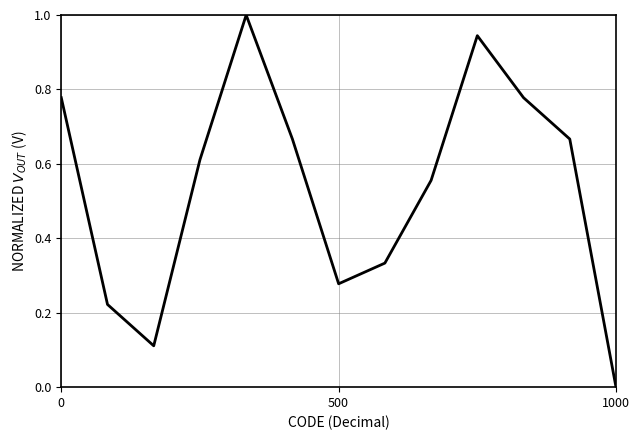

What is the difference between the maximum and minimum values?

1.0